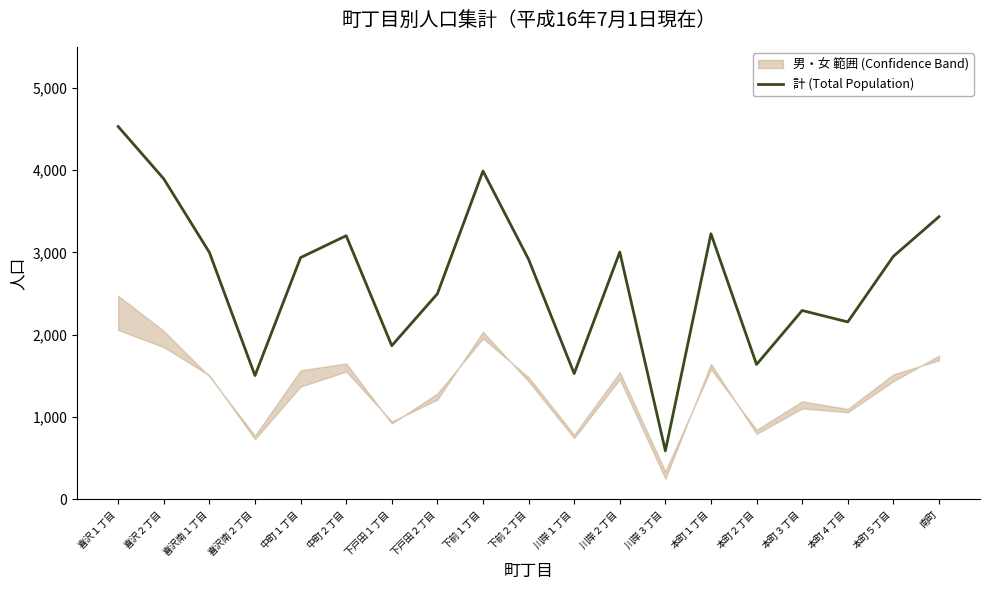

What is the value of the 18th point from the left?

2953